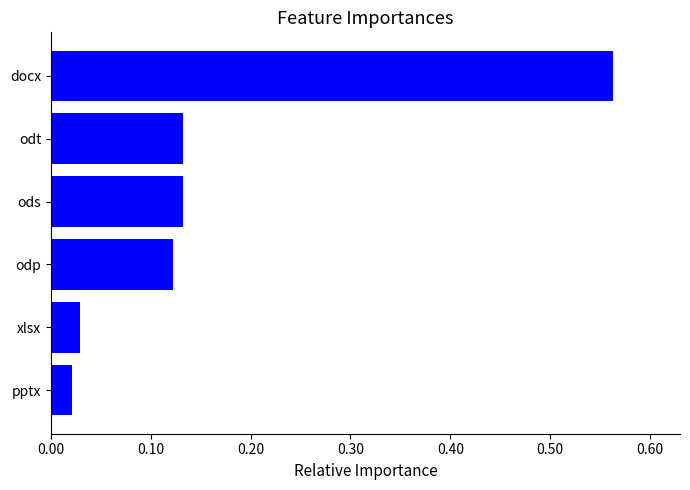

What is the sum of all values?

1.0